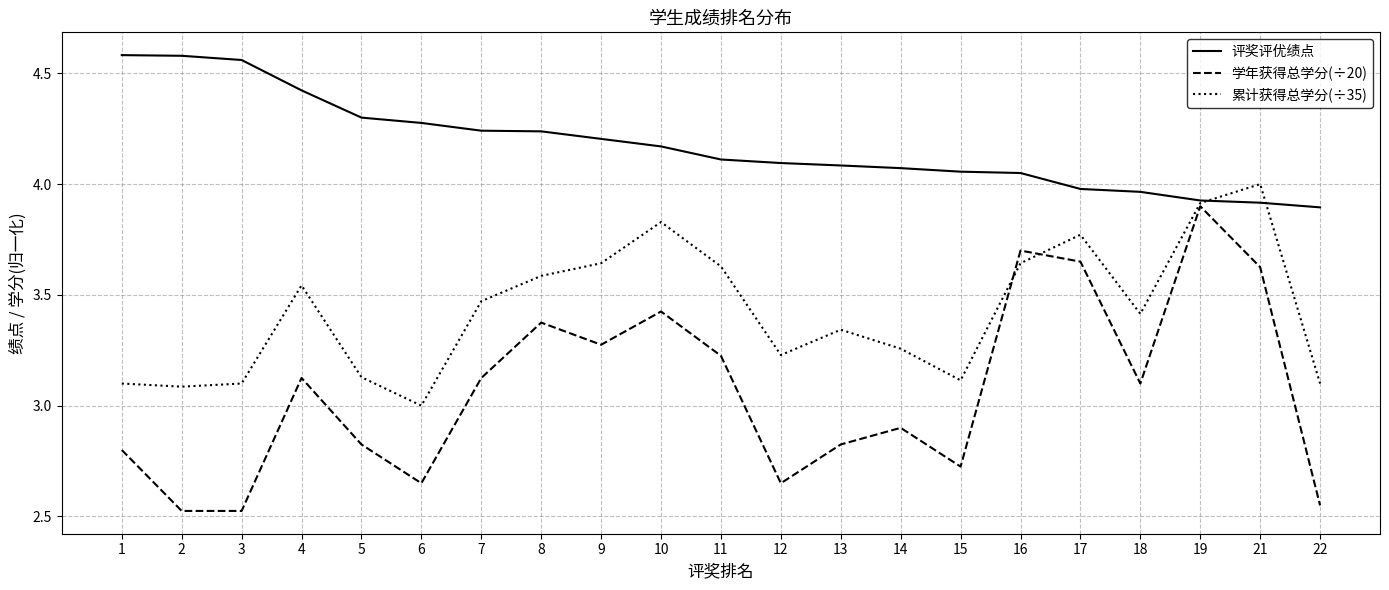

What is the difference between the maximum and minimum values in the 评奖评优绩点 series?

0.7